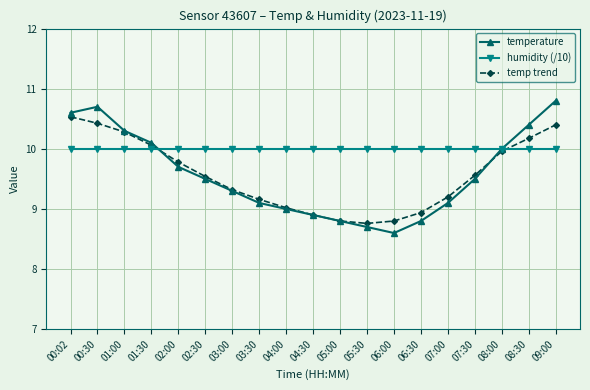

What is the sum of all temp trend values?

181.6